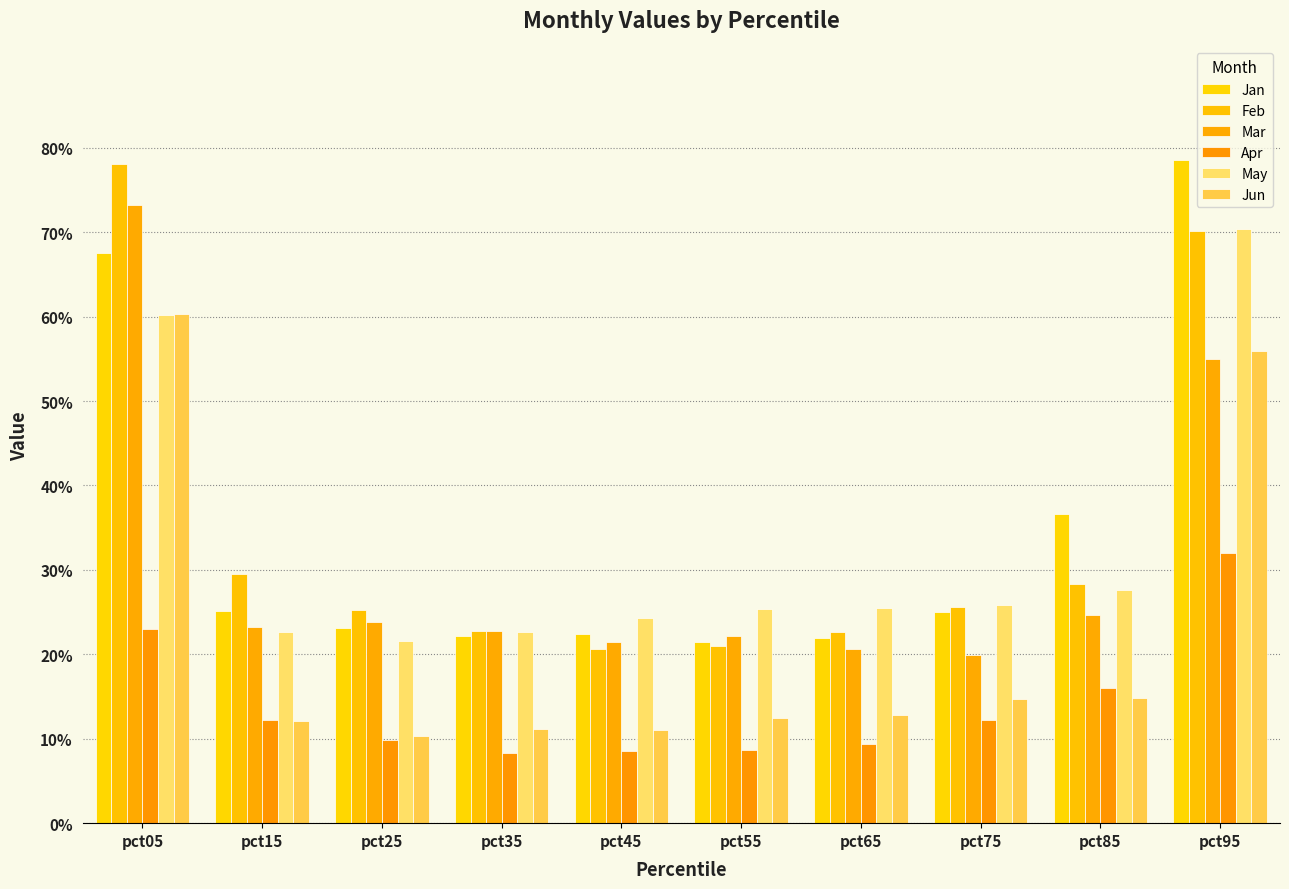

What are all the series names shown in the legend?

Jan, Feb, Mar, Apr, May, Jun